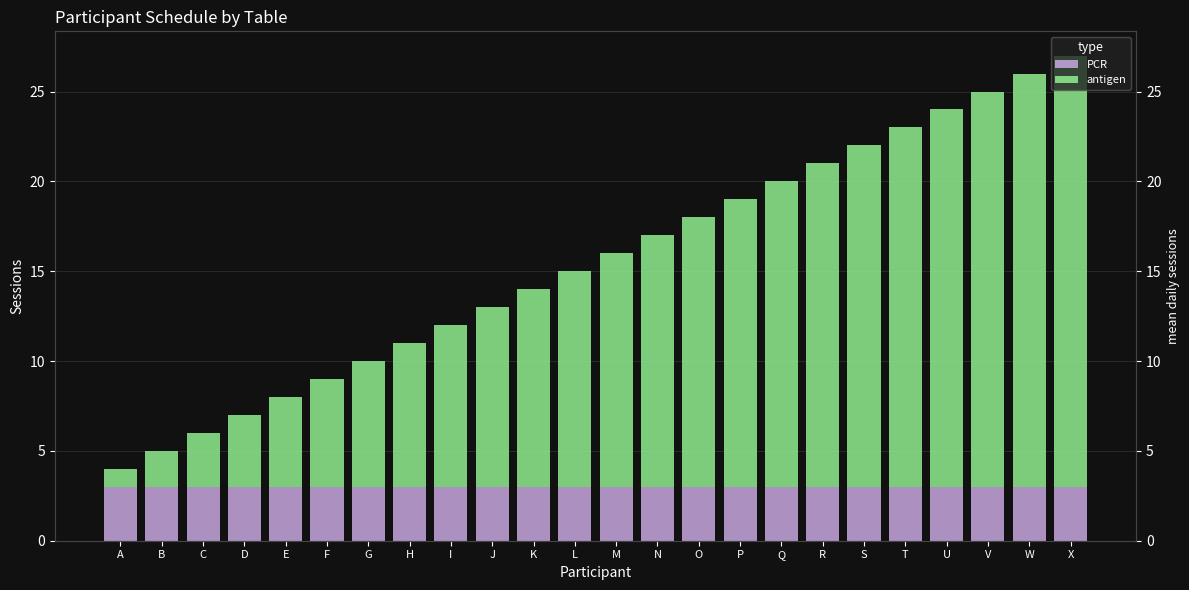

Reading right to left, what are all the values shown in this chart?

PCR: X=3	W=3	V=3	U=3	T=3	S=3	R=3	Q=3	P=3	O=3	N=3	M=3	L=3	K=3	J=3	I=3	H=3	G=3	F=3	E=3	D=3	C=3	B=3	A=3
antigen: X=24	W=23	V=22	U=21	T=20	S=19	R=18	Q=17	P=16	O=15	N=14	M=13	L=12	K=11	J=10	I=9	H=8	G=7	F=6	E=5	D=4	C=3	B=2	A=1